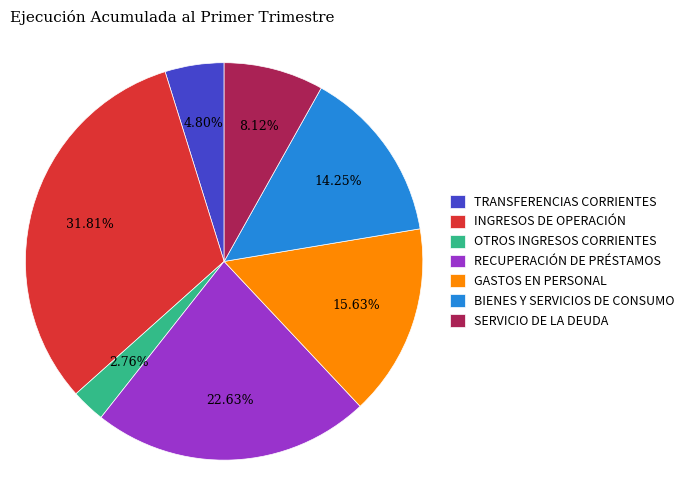

Is it true that GASTOS EN PERSONAL is 16% of the pie?

True